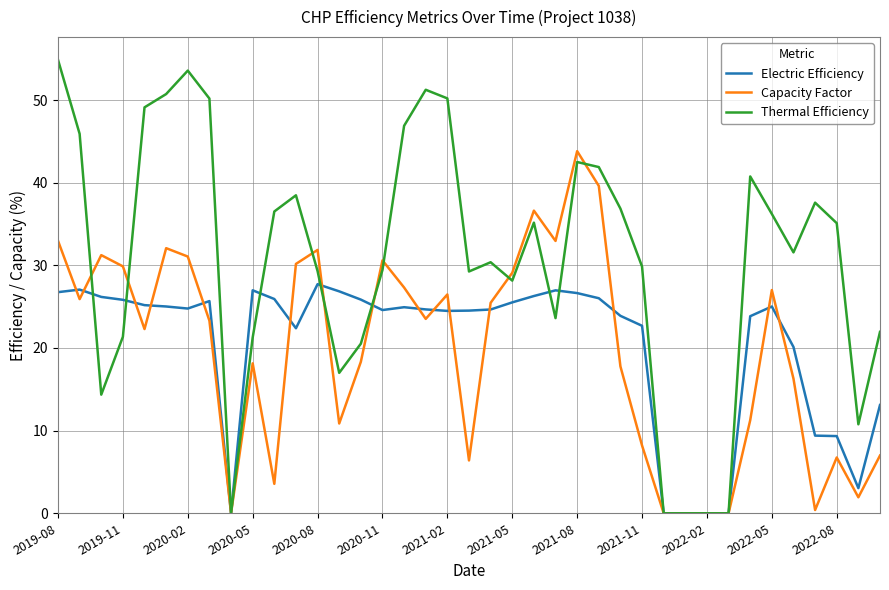

Which series has the largest total across all categories?

Thermal Efficiency